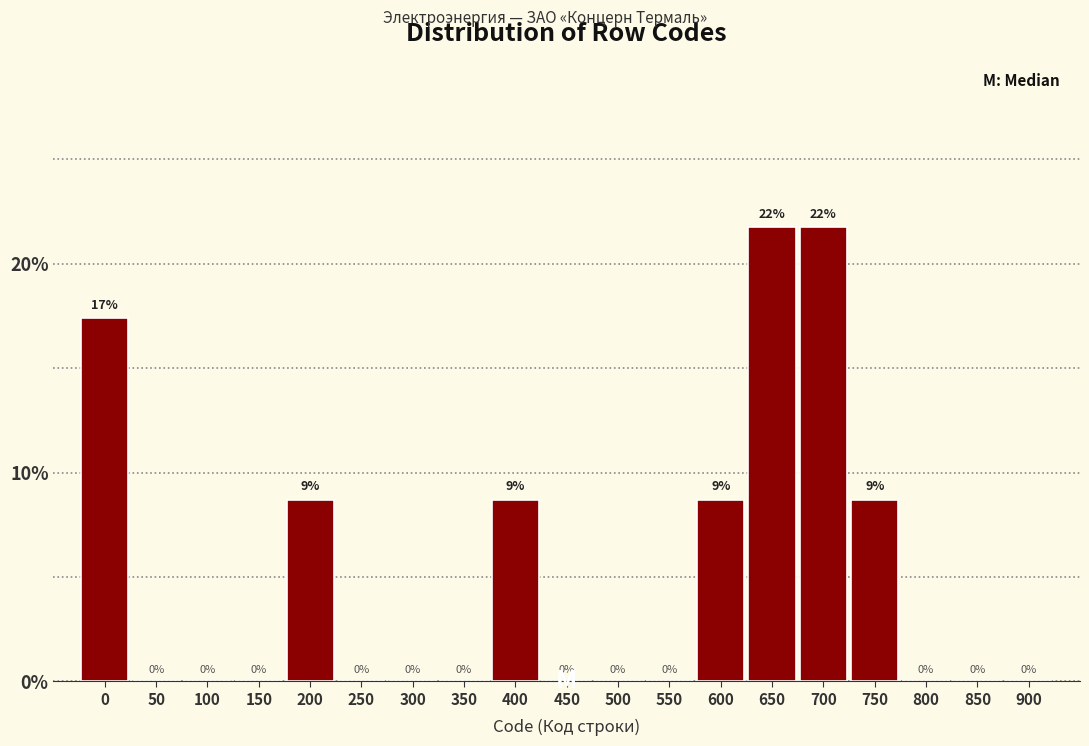

What is the maximum value shown in the chart?

21.7